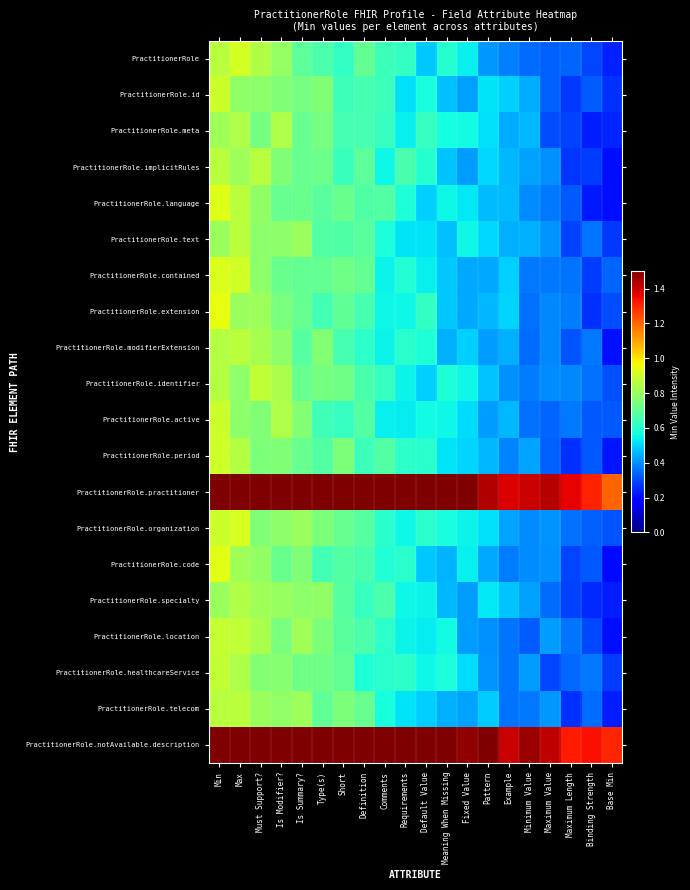

Rank the series at Short from lowest to highest value.

PractitionerRole, PractitionerRole.active, PractitionerRole.implicitRules, PractitionerRole.id, PractitionerRole.meta, PractitionerRole.modifierExtension, PractitionerRole.text, PractitionerRole.code, PractitionerRole.specialty, PractitionerRole.location, PractitionerRole.extension, PractitionerRole.healthcareService, PractitionerRole.organization, PractitionerRole.language, PractitionerRole.identifier, PractitionerRole.contained, PractitionerRole.telecom, PractitionerRole.period, PractitionerRole.practitioner, PractitionerRole.notAvailable.description